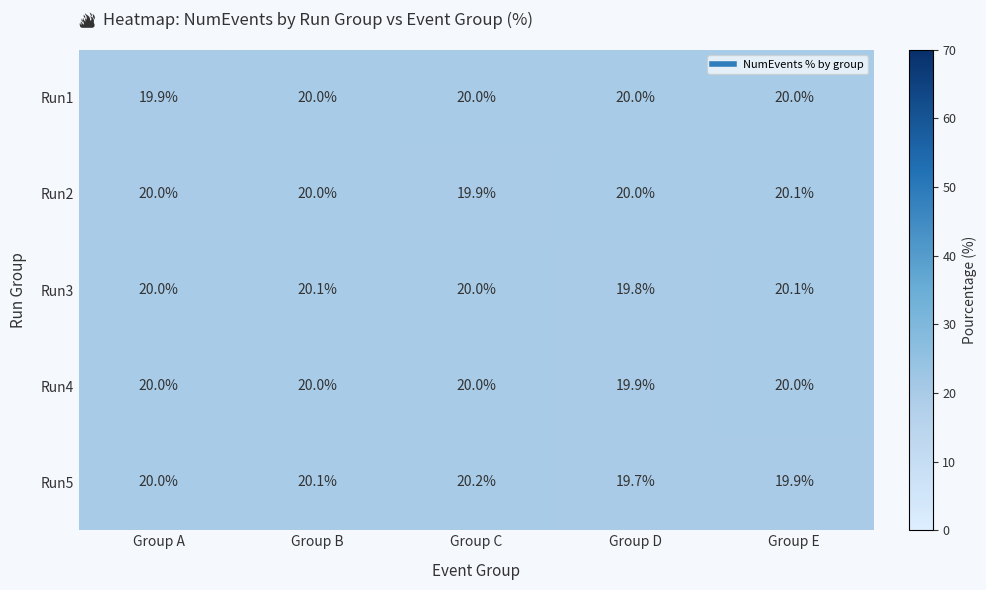

Which series changed the most between Group C and Group E?

Run5